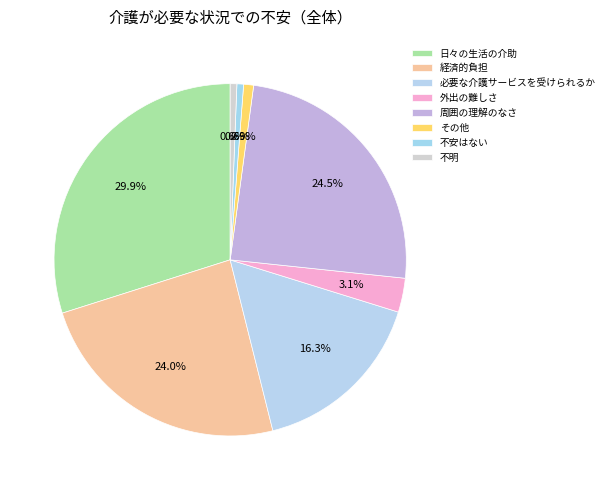

How many slices are in this pie chart?

8